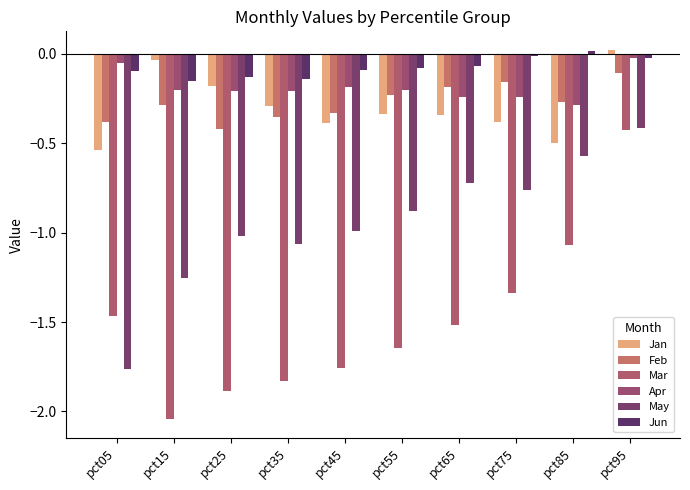

How many groups of bars are there?

10